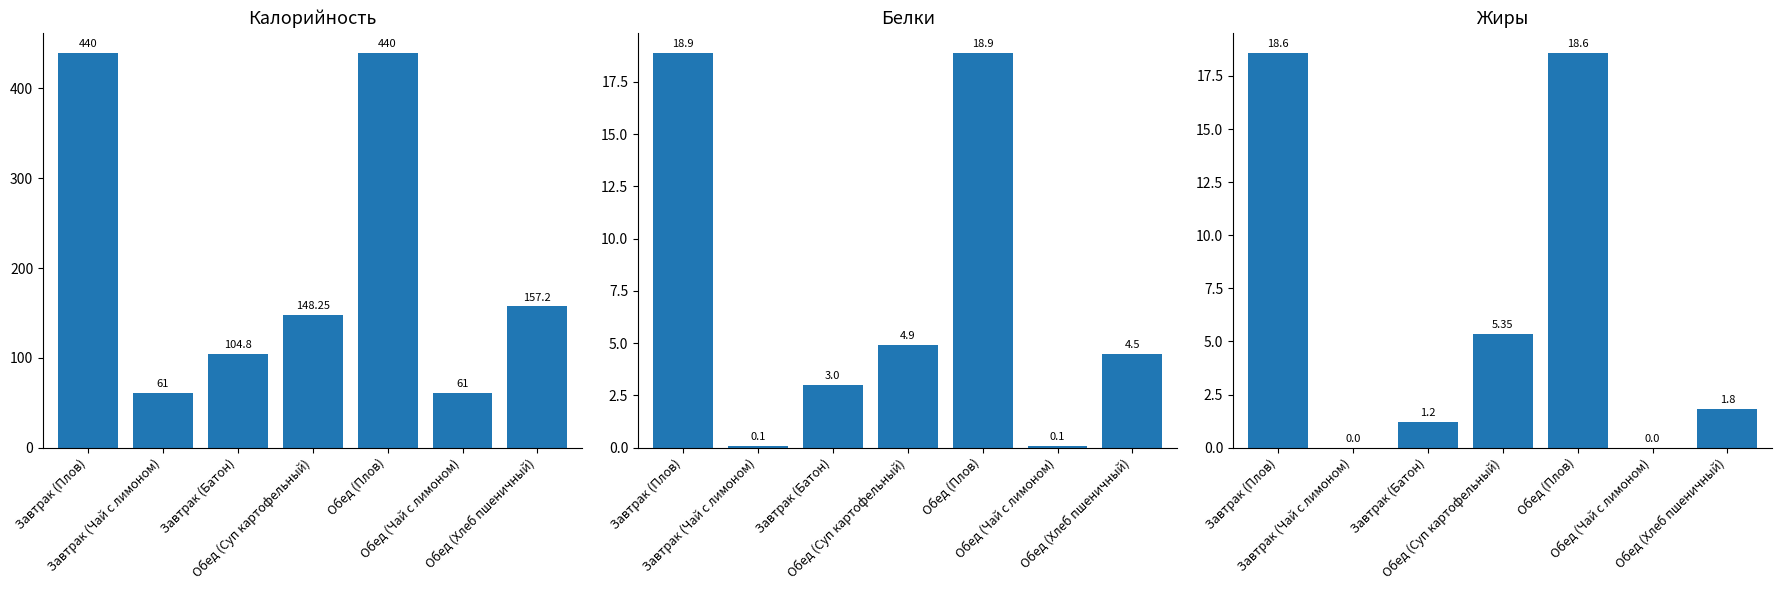

At which label does Жиры first exceed 1?

Завтрак (Плов)